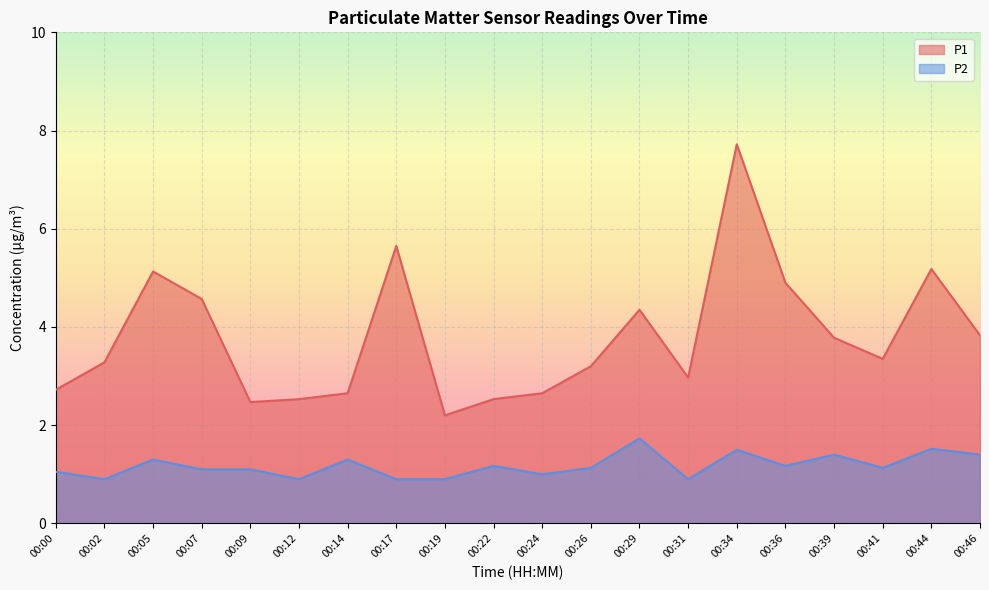

Which series has the largest total across all categories?

P1